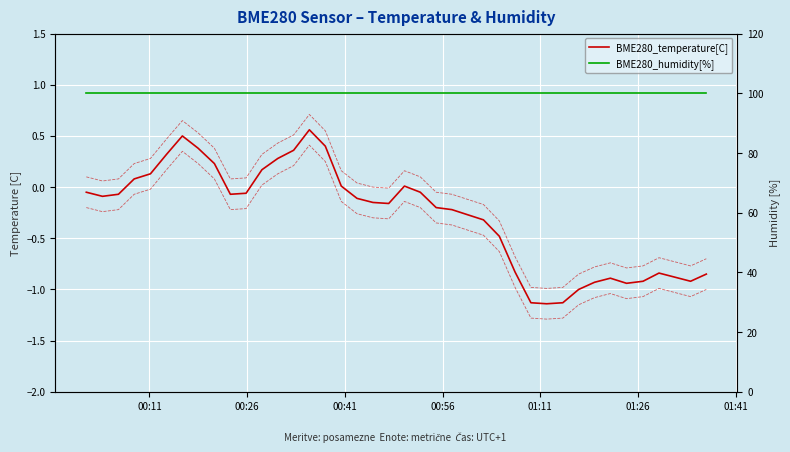

Reading left to right, list all the values displayed in this chart.

BME280_temperature[C]: -0.1	-0.1	-0.1	0.1	0.1	0.3	0.5	0.4	0.2	-0.1	-0.1	0.2	0.3	0.4	0.6	0.4	0.0	-0.1	-0.1	-0.2	0.0	-0.1	-0.2	-0.2	-0.3	-0.3	-0.5	-0.8	-1.1	-1.1	-1.1	-1.0	-0.9	-0.9	-0.9	-0.9	-0.8	-0.9	-0.9	-0.8
BME280_humidity[%]: 100.0	100.0	100.0	100.0	100.0	100.0	100.0	100.0	100.0	100.0	100.0	100.0	100.0	100.0	100.0	100.0	100.0	100.0	100.0	100.0	100.0	100.0	100.0	100.0	100.0	100.0	100.0	100.0	100.0	100.0	100.0	100.0	100.0	100.0	100.0	100.0	100.0	100.0	100.0	100.0